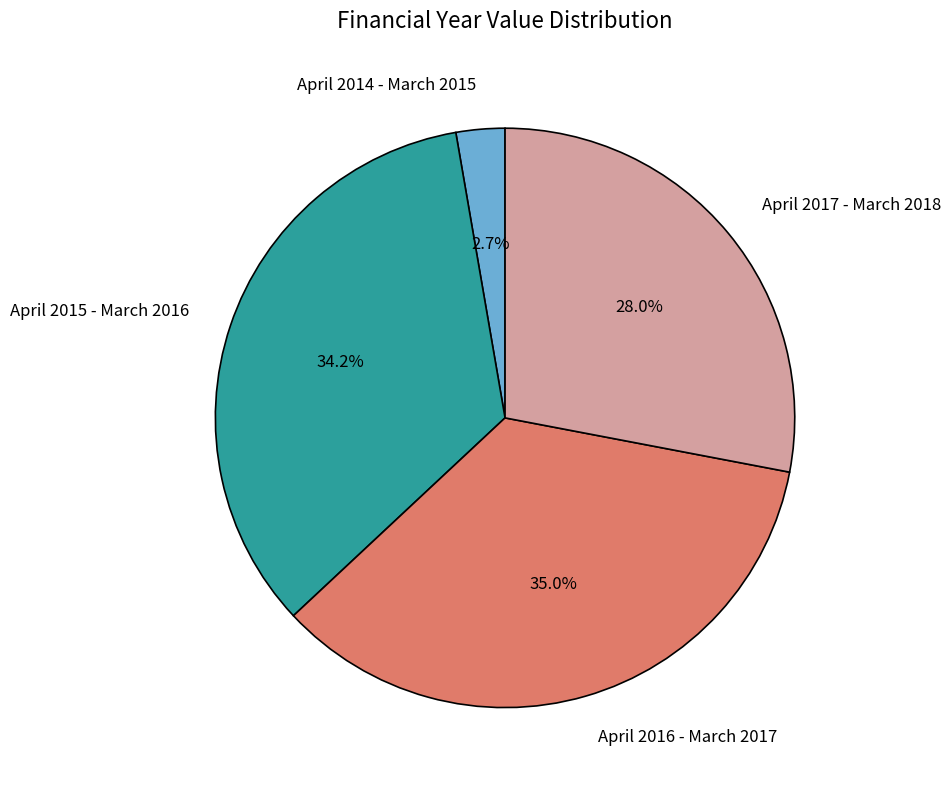

To the nearest percent, what is the difference between the largest and smallest slice percentages?

32%